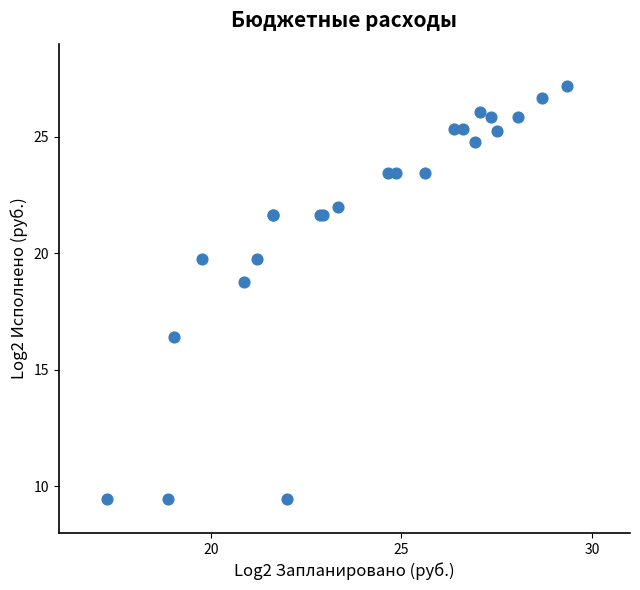

What Y value in the scatter plot is closest to 18?

18.8